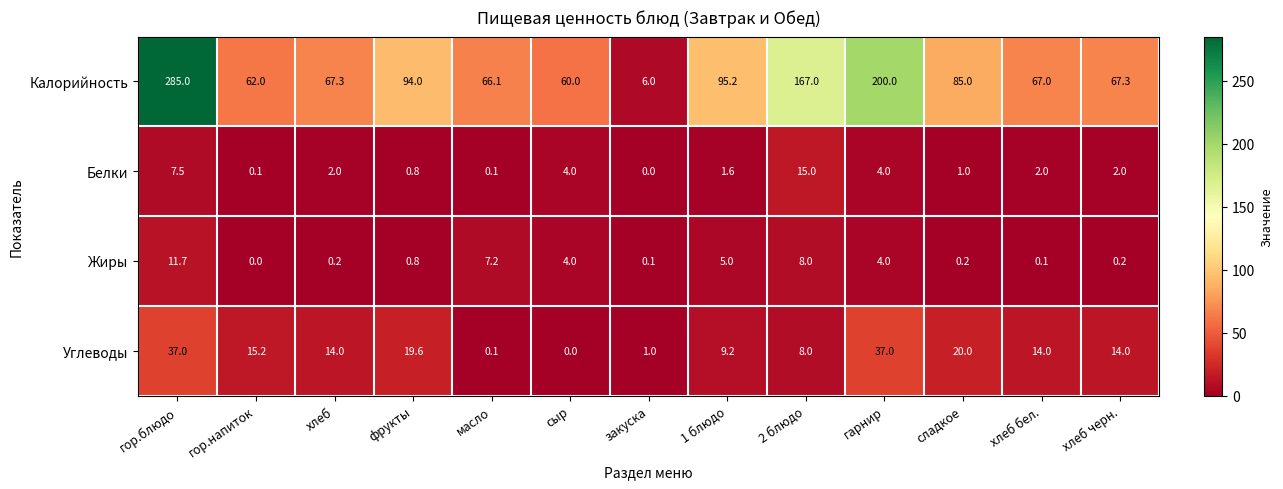

Between 1 блюдо and хлеб черн., which series saw the biggest shift?

Калорийность